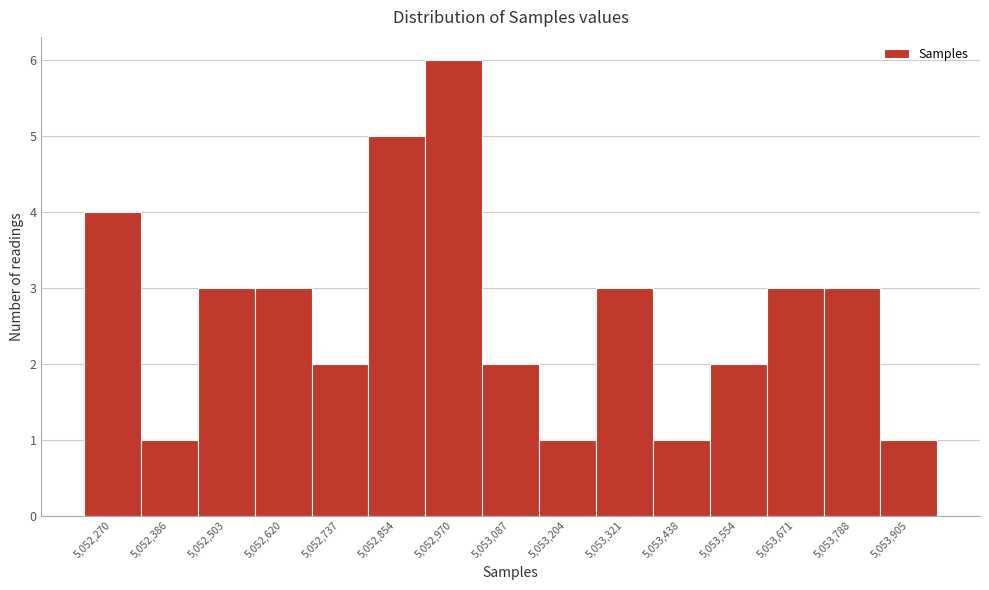

Reading left to right, what are all the values shown in this chart?

5,052,270=4	5,052,386=1	5,052,503=3	5,052,620=3	5,052,737=2	5,052,854=5	5,052,970=6	5,053,087=2	5,053,204=1	5,053,321=3	5,053,438=1	5,053,554=2	5,053,671=3	5,053,788=3	5,053,905=1